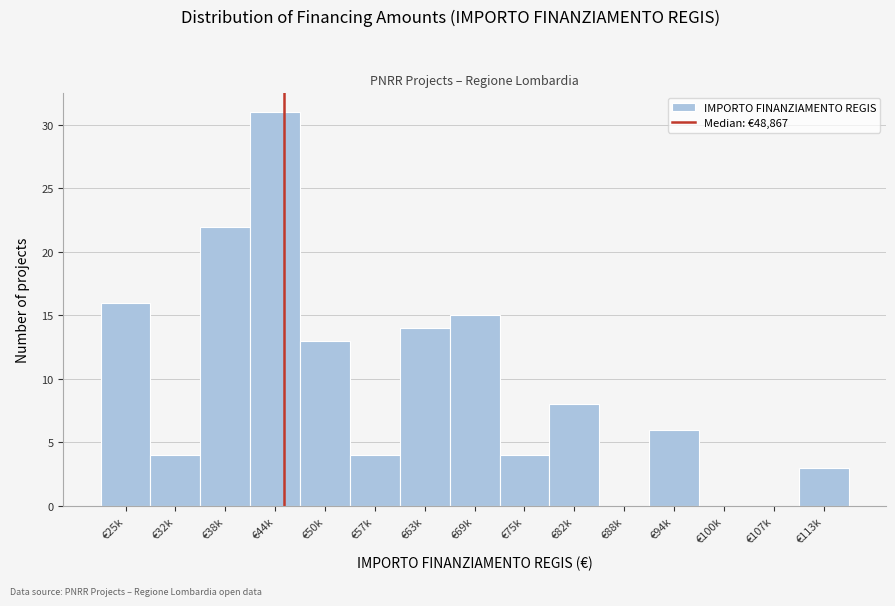

Reading left to right, list all the values displayed in this chart.

€25k=16	€32k=4	€38k=22	€44k=31	€50k=13	€57k=4	€63k=14	€69k=15	€75k=4	€82k=8	€88k=0	€94k=6	€100k=0	€107k=0	€113k=3